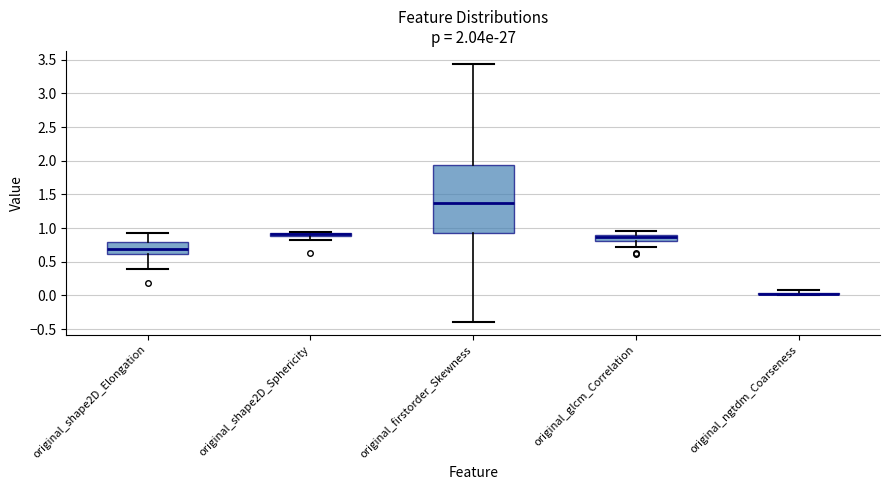

Which box is the tallest, from its lower edge to its upper edge?

original_firstorder_Skewness